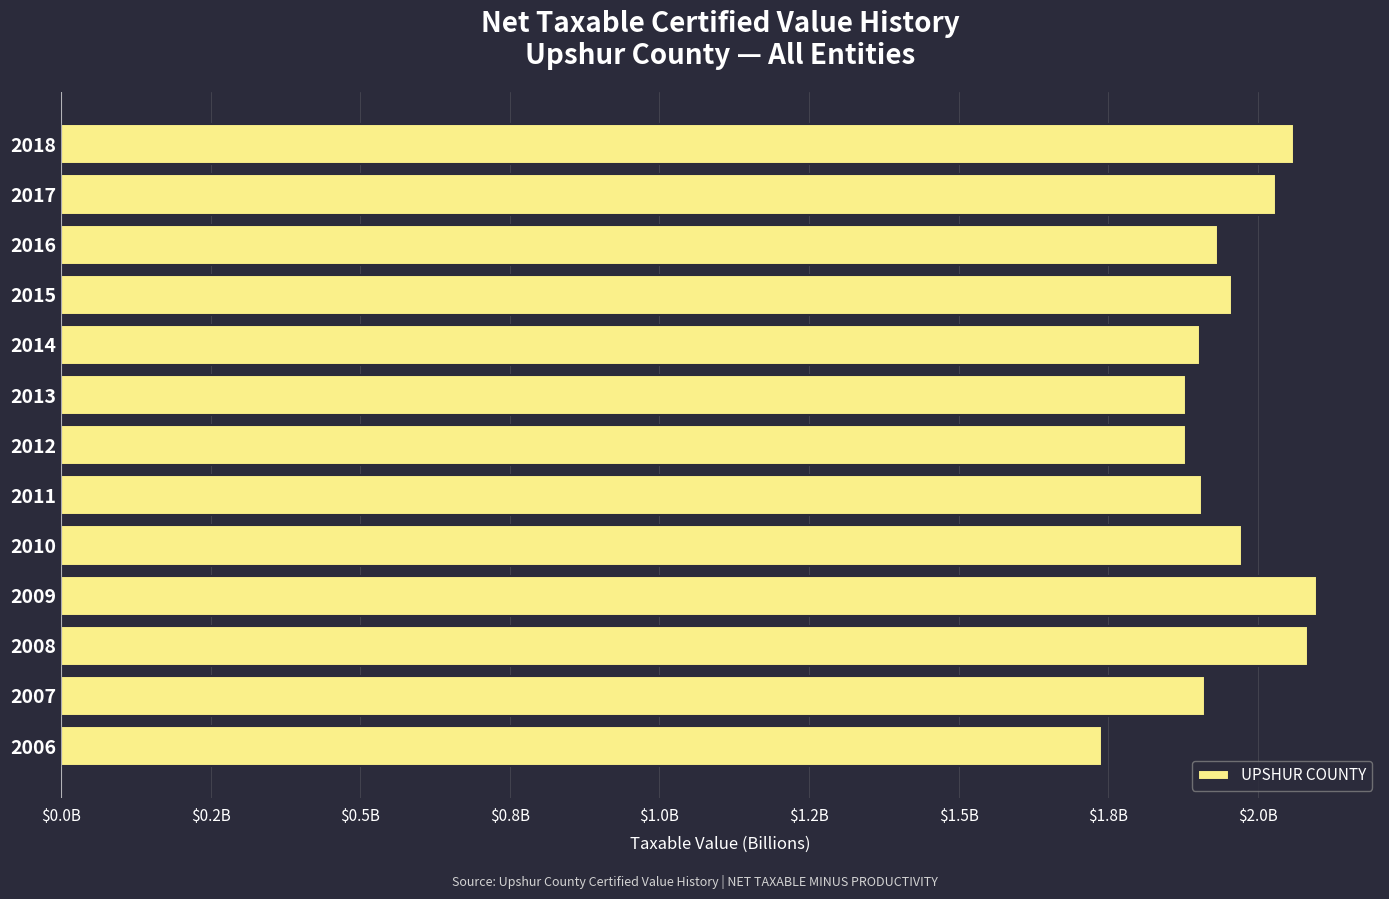

Does the chart contain any negative values?

No